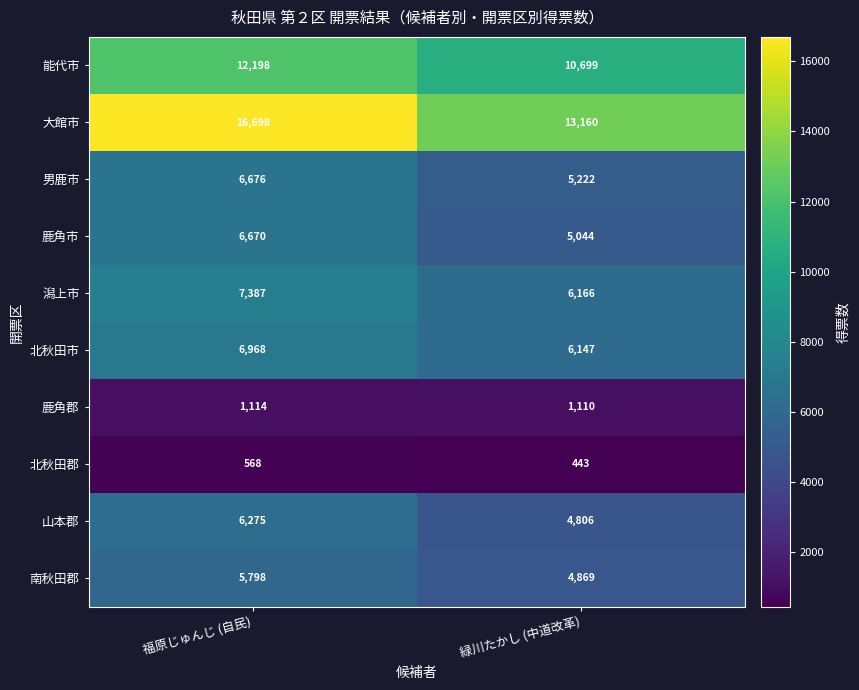

Read the 鹿角郡 value at 緑川たかし (中道改革).

1110